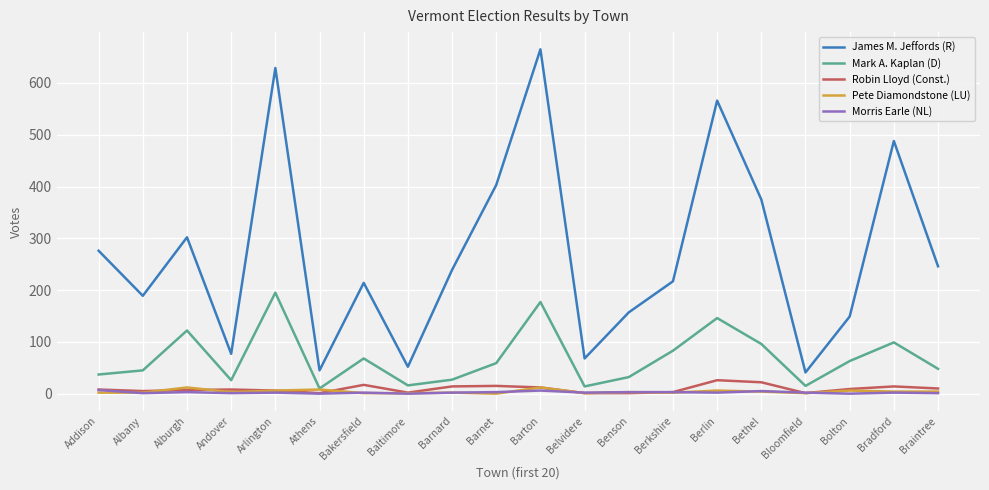

True or false: Mark A. Kaplan (D) has a value of 15 at Bloomfield.

True